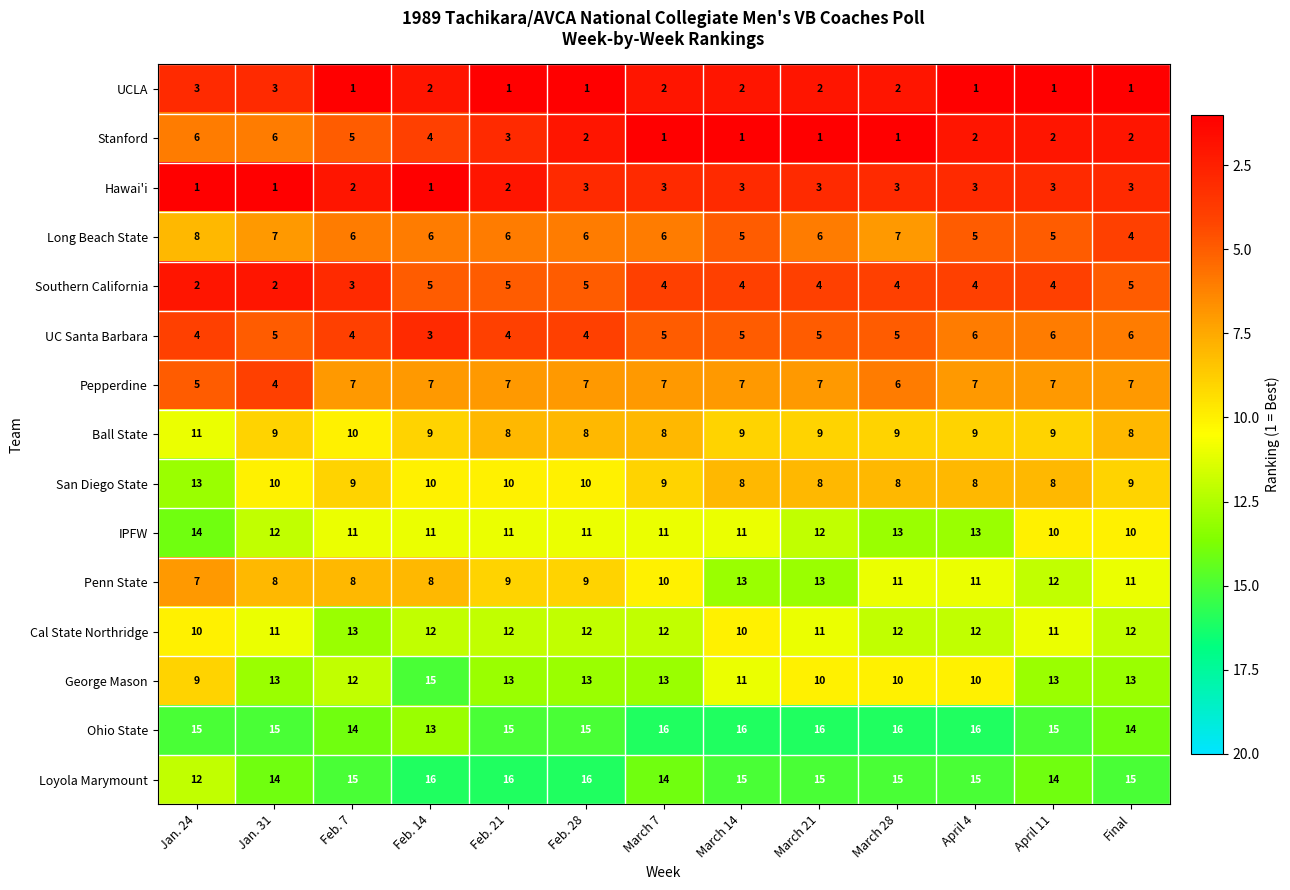

Count the George Mason values in the range 10 to 13.

11